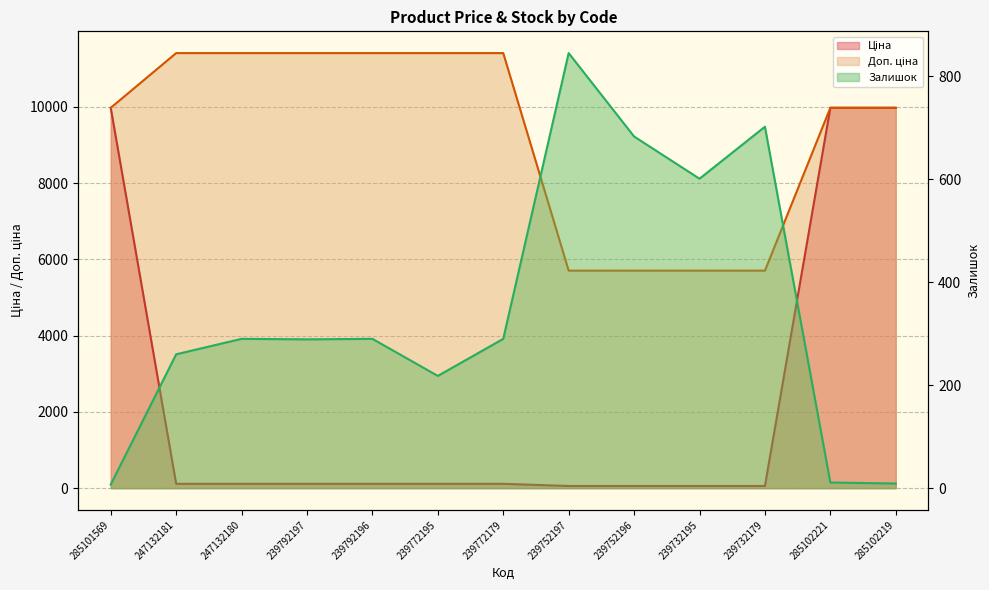

What is the minimum value shown in the chart?

7.0